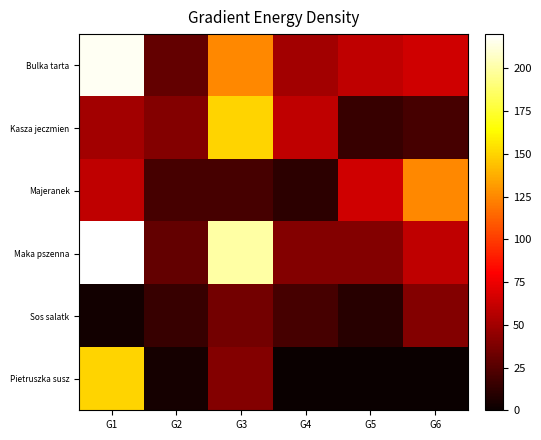

What is the total value across all series at G1?

700